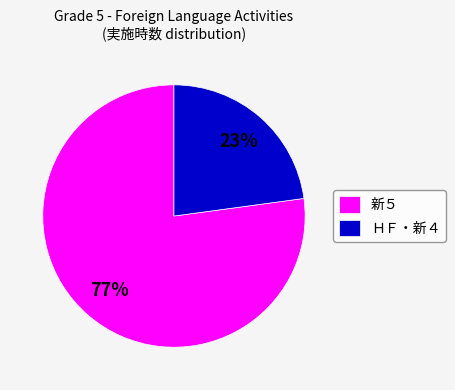

How many segments does this pie chart have?

2